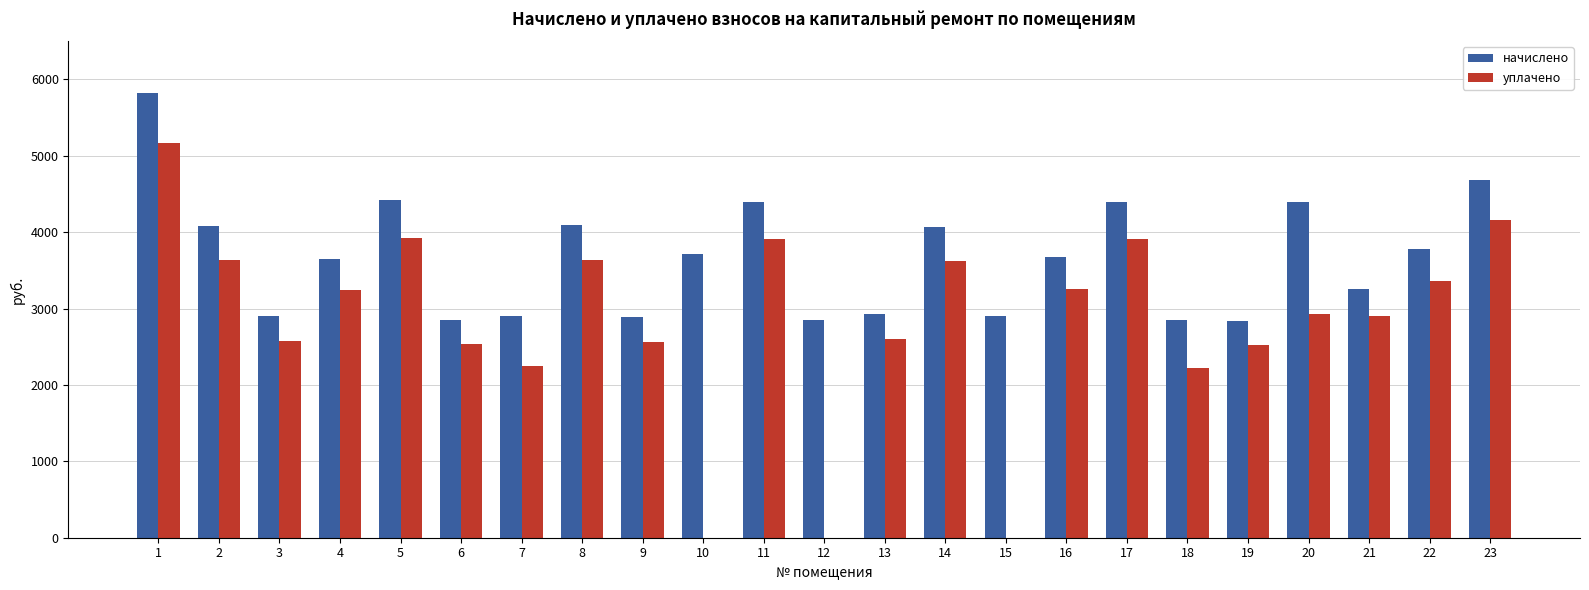

Is the value of уплачено at 2 greater than the value of начислено at 18?

Yes